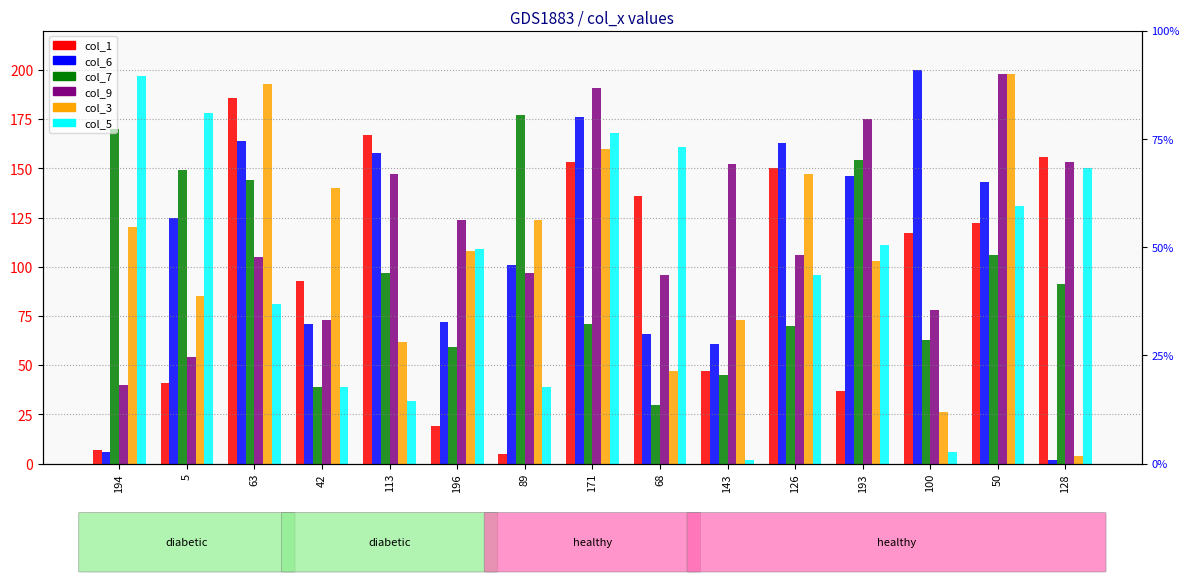

Which series changed the most between 63 and 50?

col_9